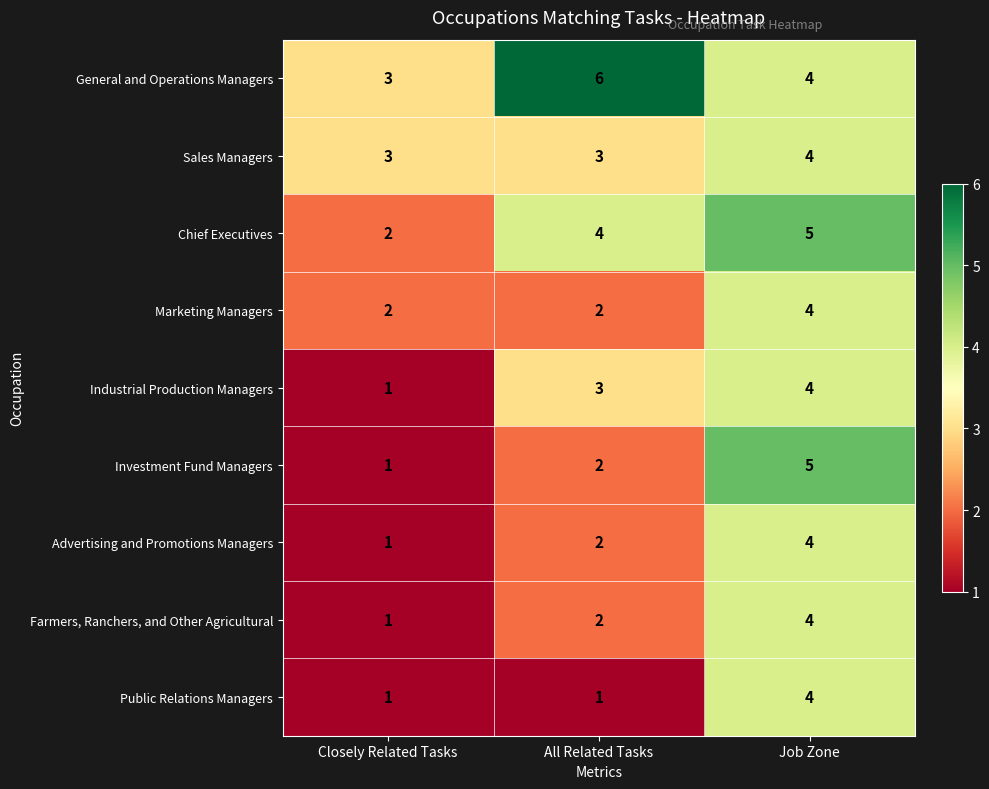

At how many categories does at least one series exceed 4?

2